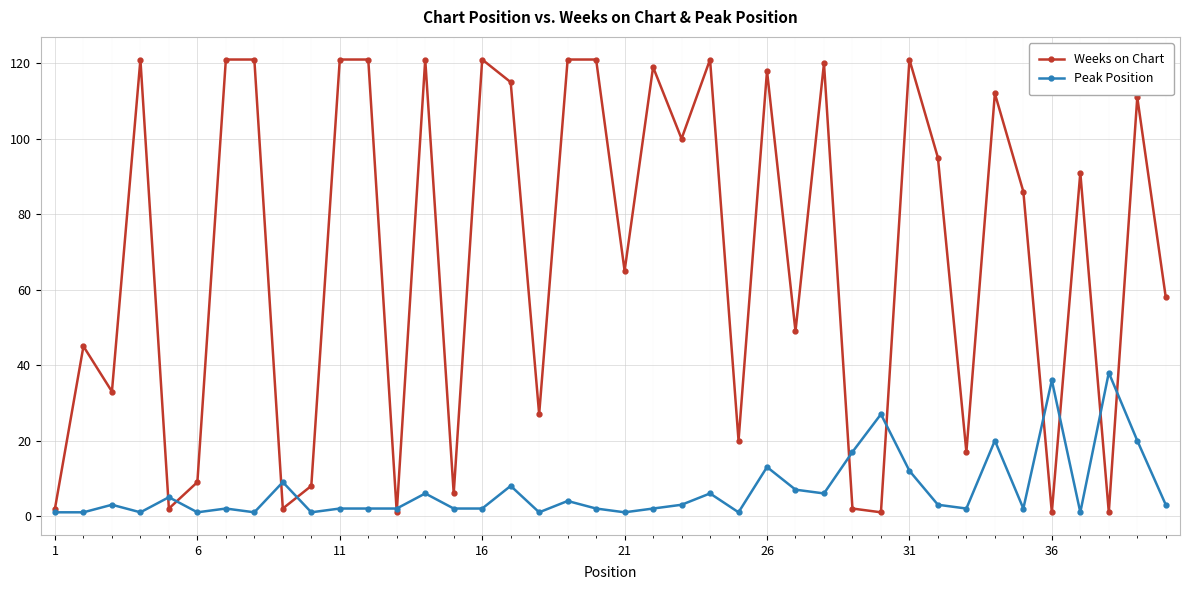

True or false: Peak Position has more than 0 interior local peaks.

True